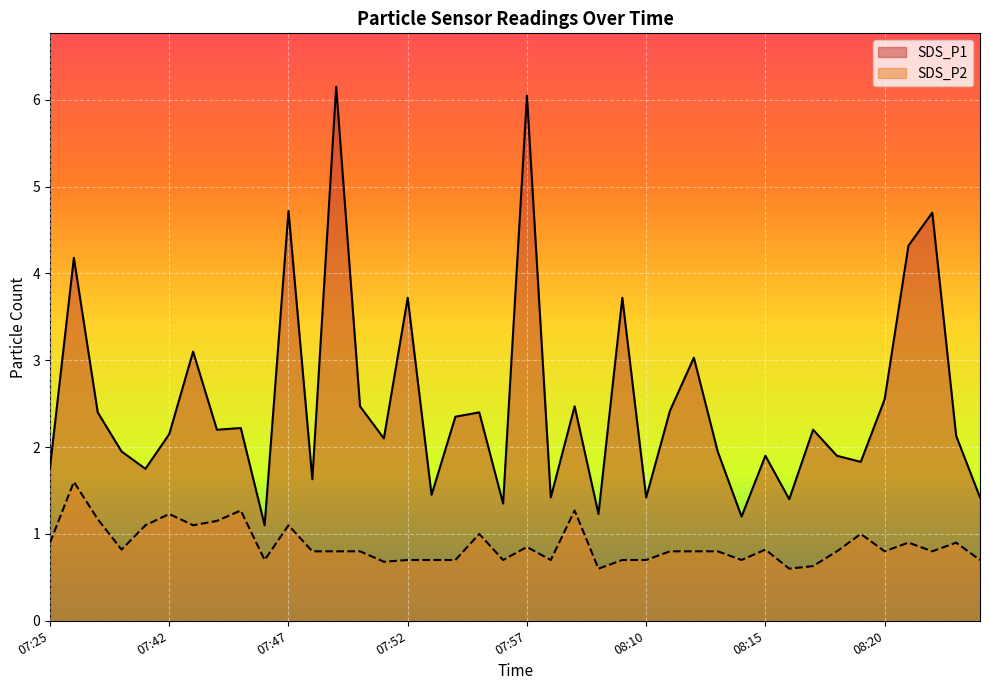

How many lines are shown in the chart?

2